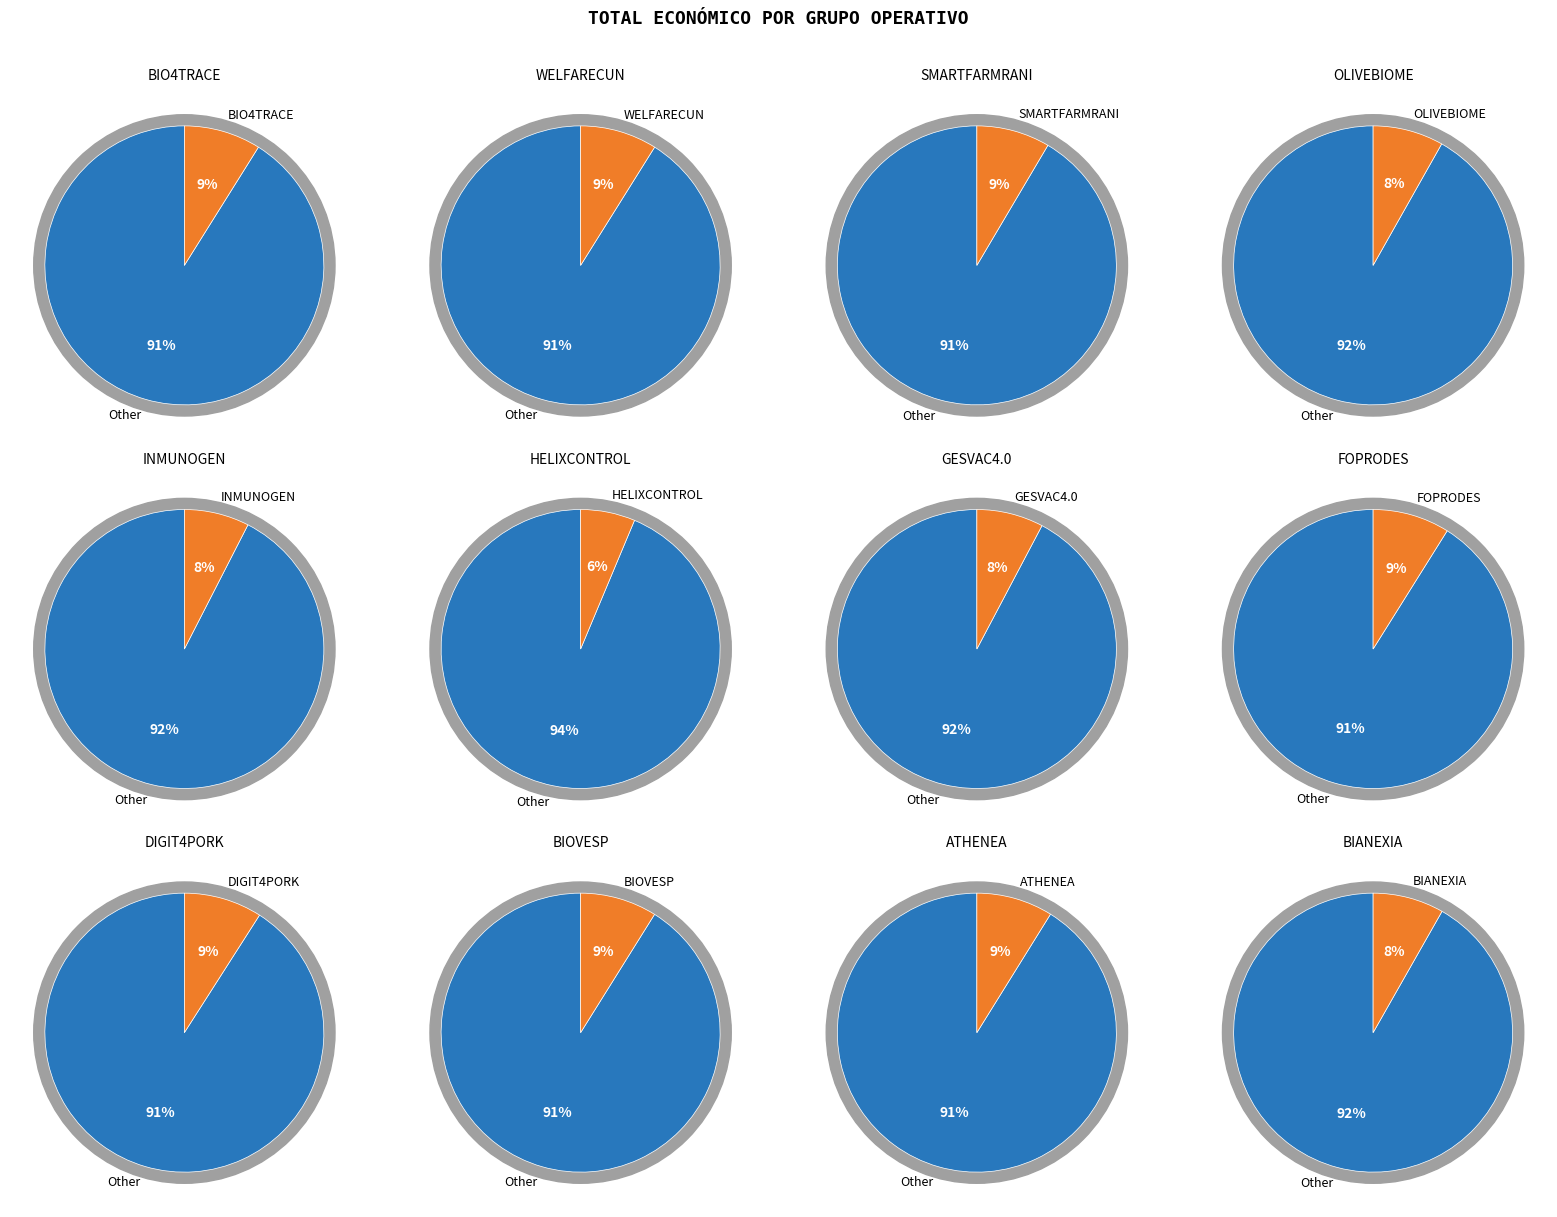

To the nearest percent, what is the combined percentage of HELIXCONTROL and BIO4TRACE?

15%